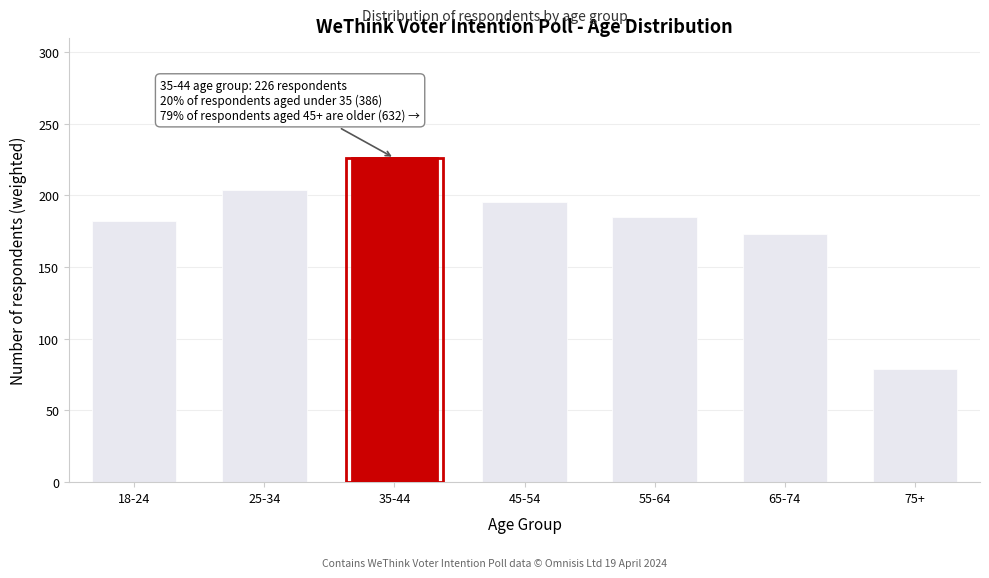

Reading left to right, extract all data points from this chart.

18-24=182	25-34=204	35-44=226	45-54=195	55-64=185	65-74=173	75+=79